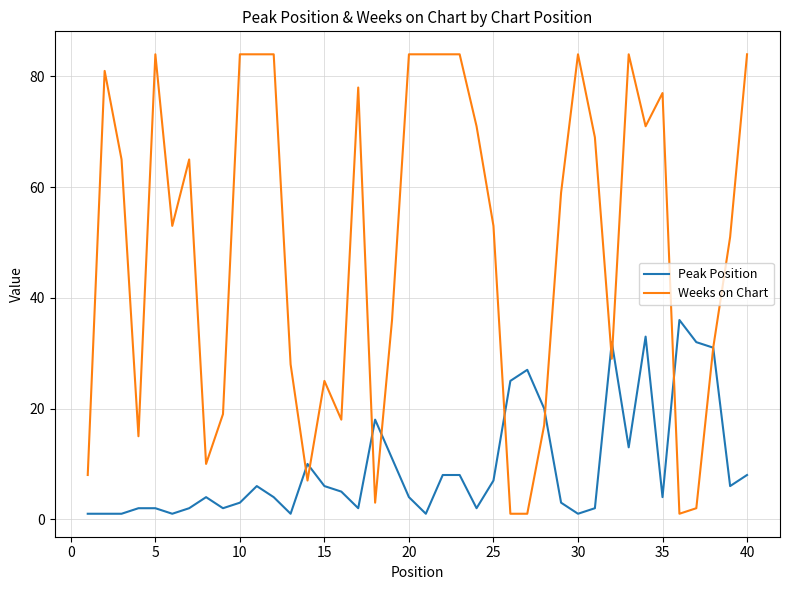

What is the sum of all Peak Position values?

385